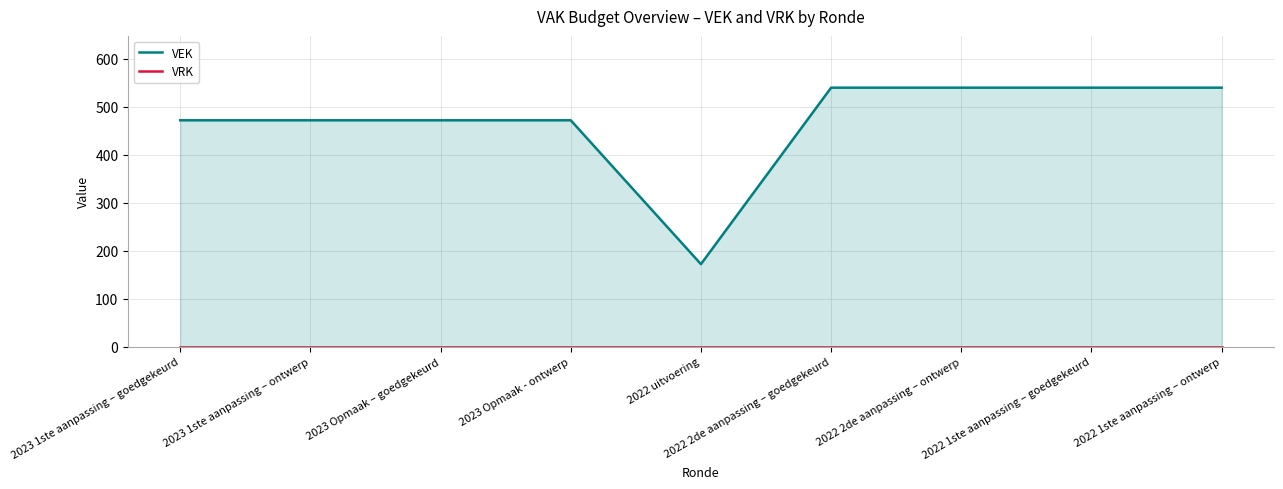

Which series has the largest range (max minus min)?

VEK